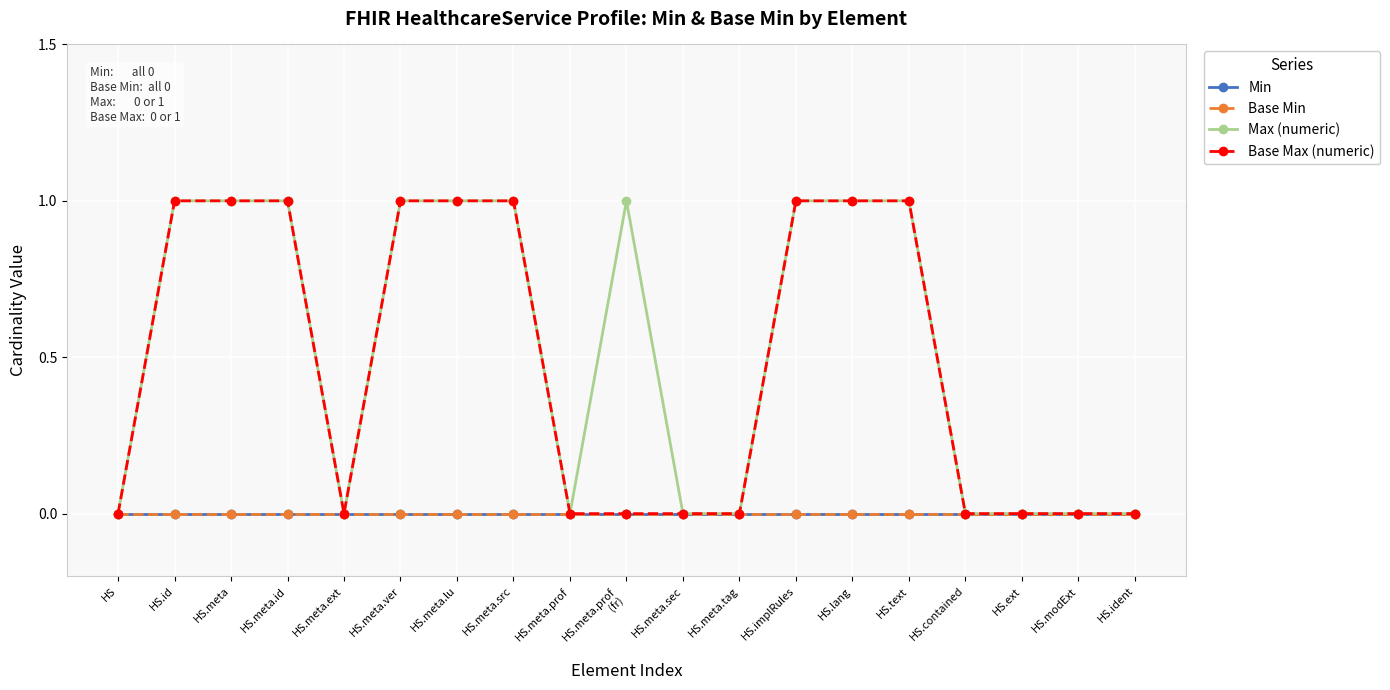

How many lines are shown in the chart?

4